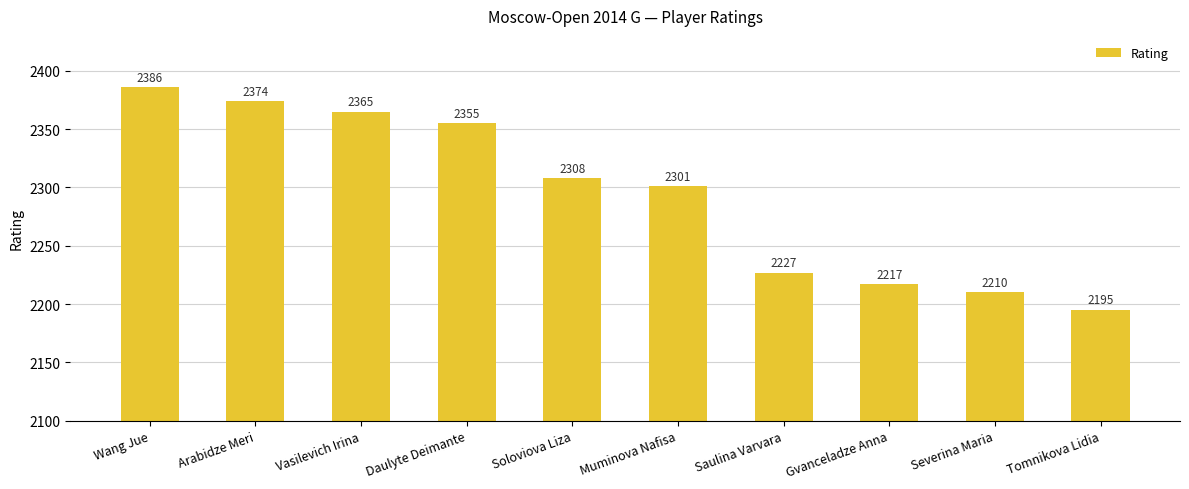

Rank the categories by value from lowest to highest.

Tomnikova Lidia, Severina Maria, Gvanceladze Anna, Saulina Varvara, Muminova Nafisa, Soloviova Liza, Daulyte Deimante, Vasilevich Irina, Arabidze Meri, Wang Jue